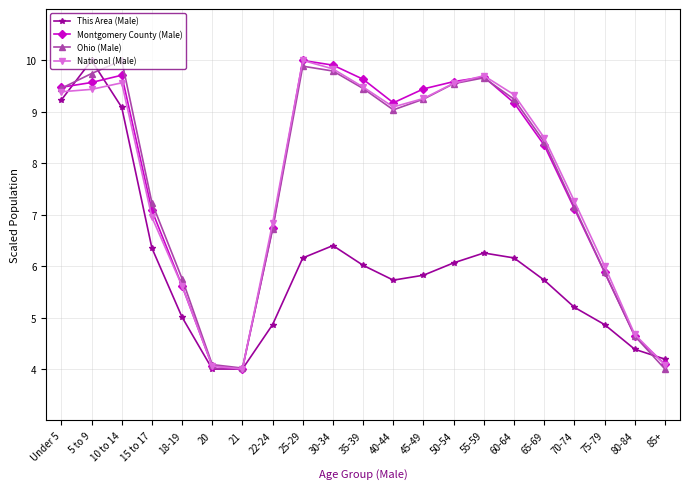

What is the average value of the This Area (Male) series?

6.0